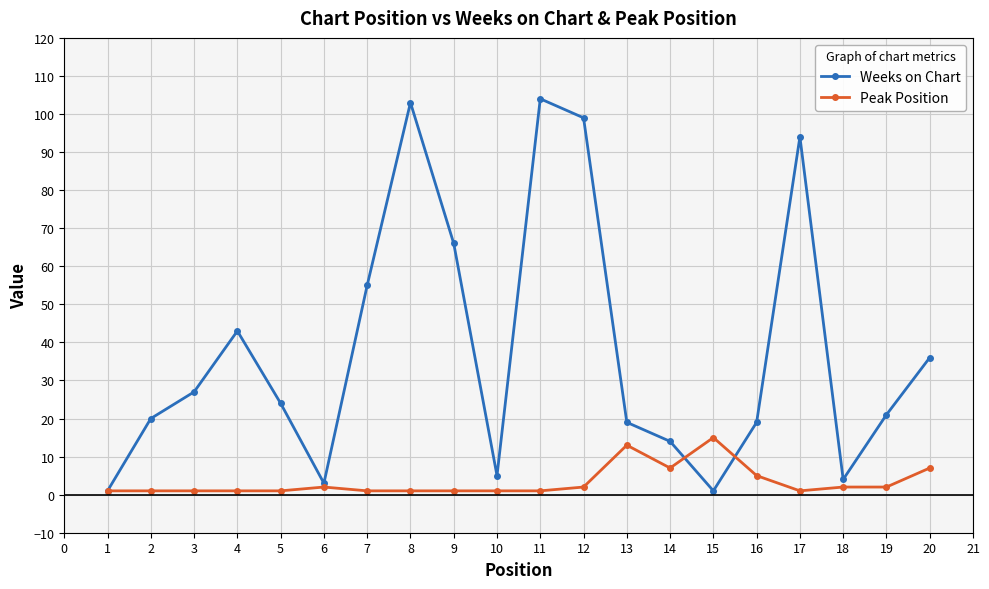

Rank the series by their maximum value, from highest to lowest.

Weeks on Chart, Peak Position